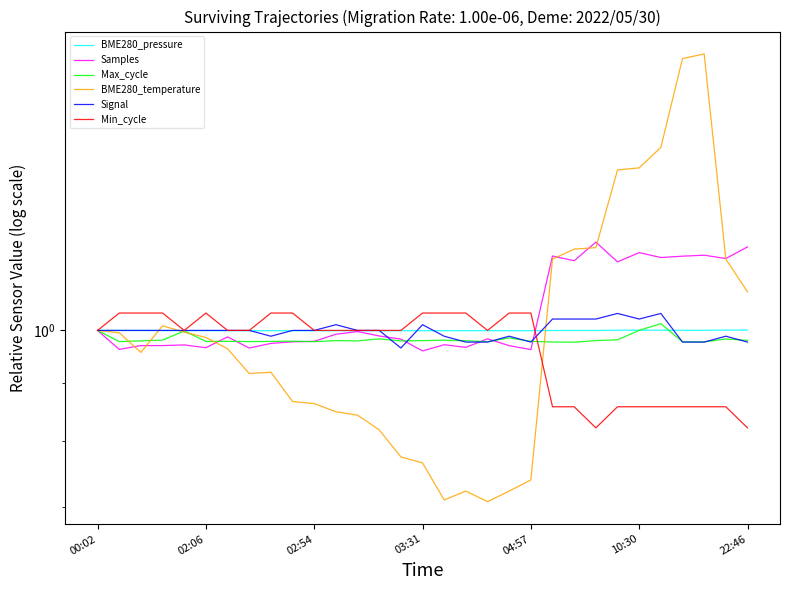

What is the total value across all series at 04:57?

5.7